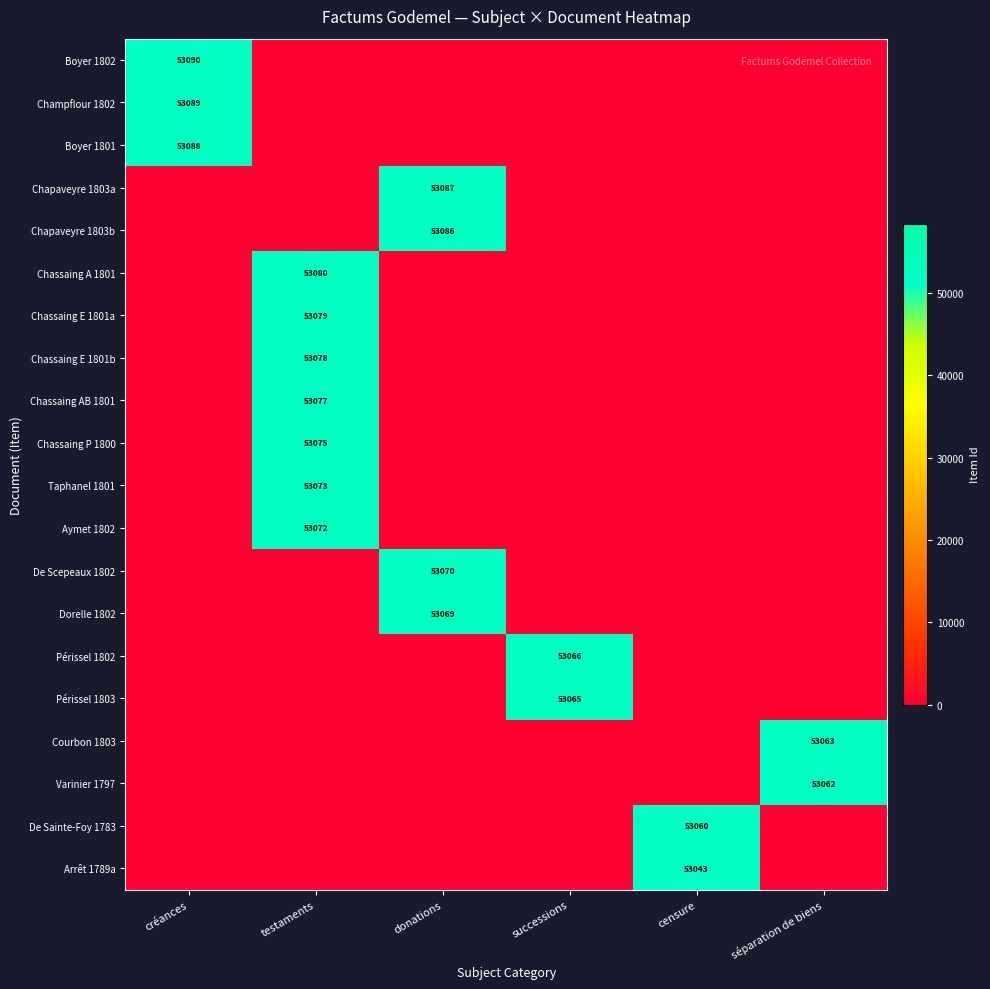

What is the difference between the maximum and minimum values in the De Sainte-Foy 1783 series?

53060